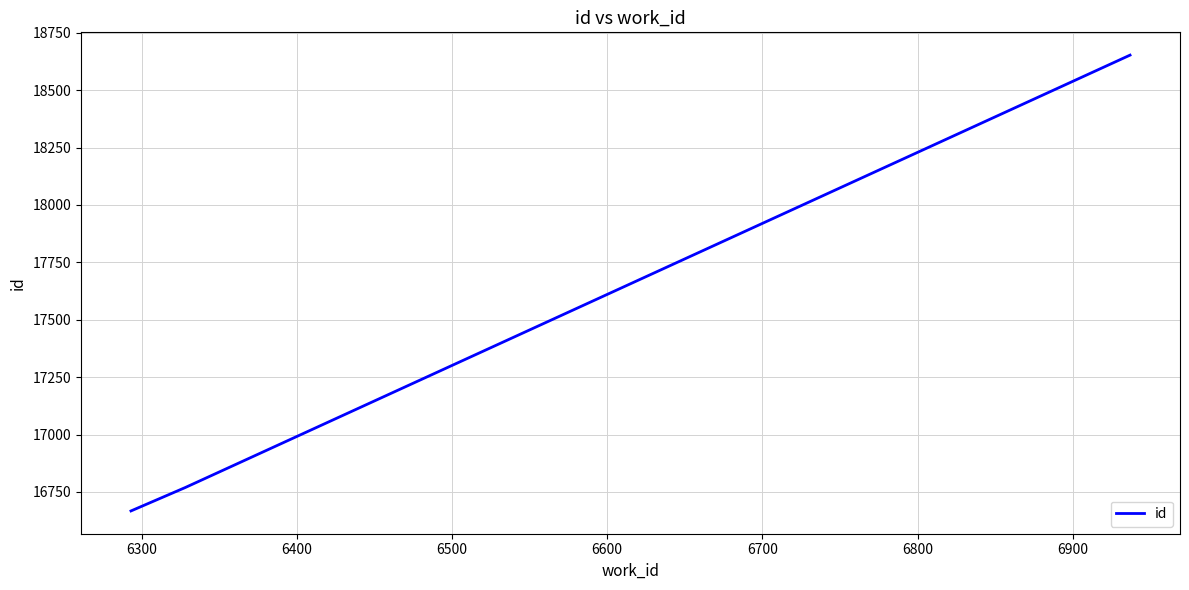

What is the minimum value shown in the chart?

16667